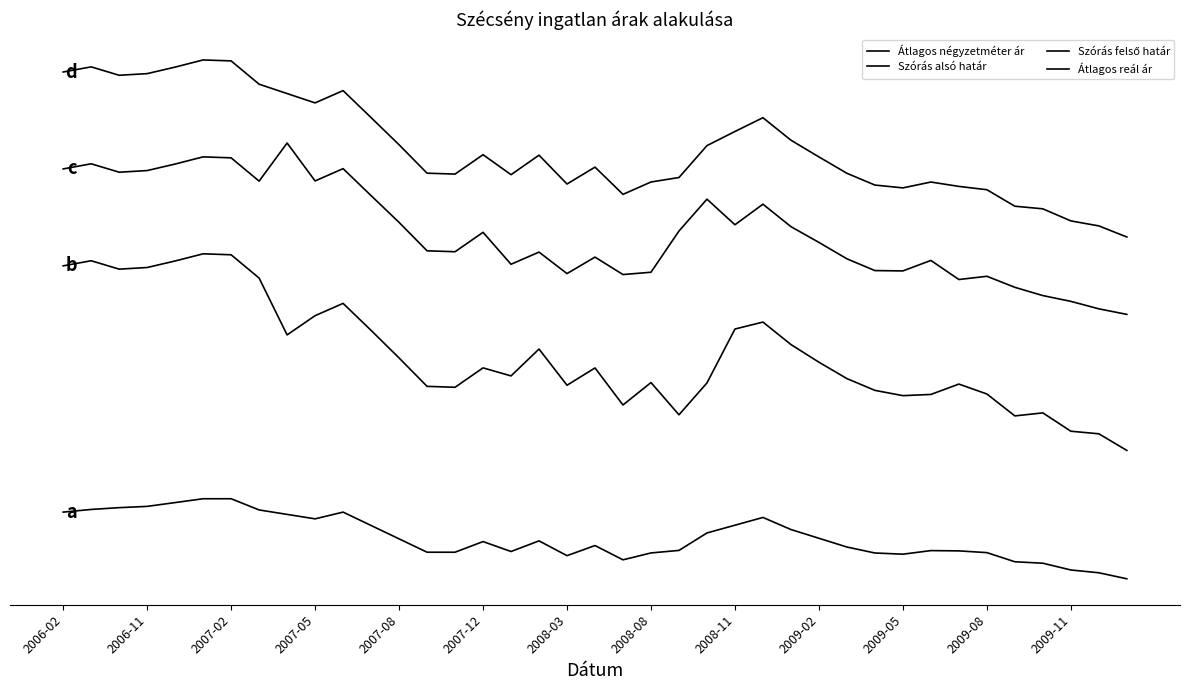

Which series has the largest total across all categories?

Átlagos reál ár